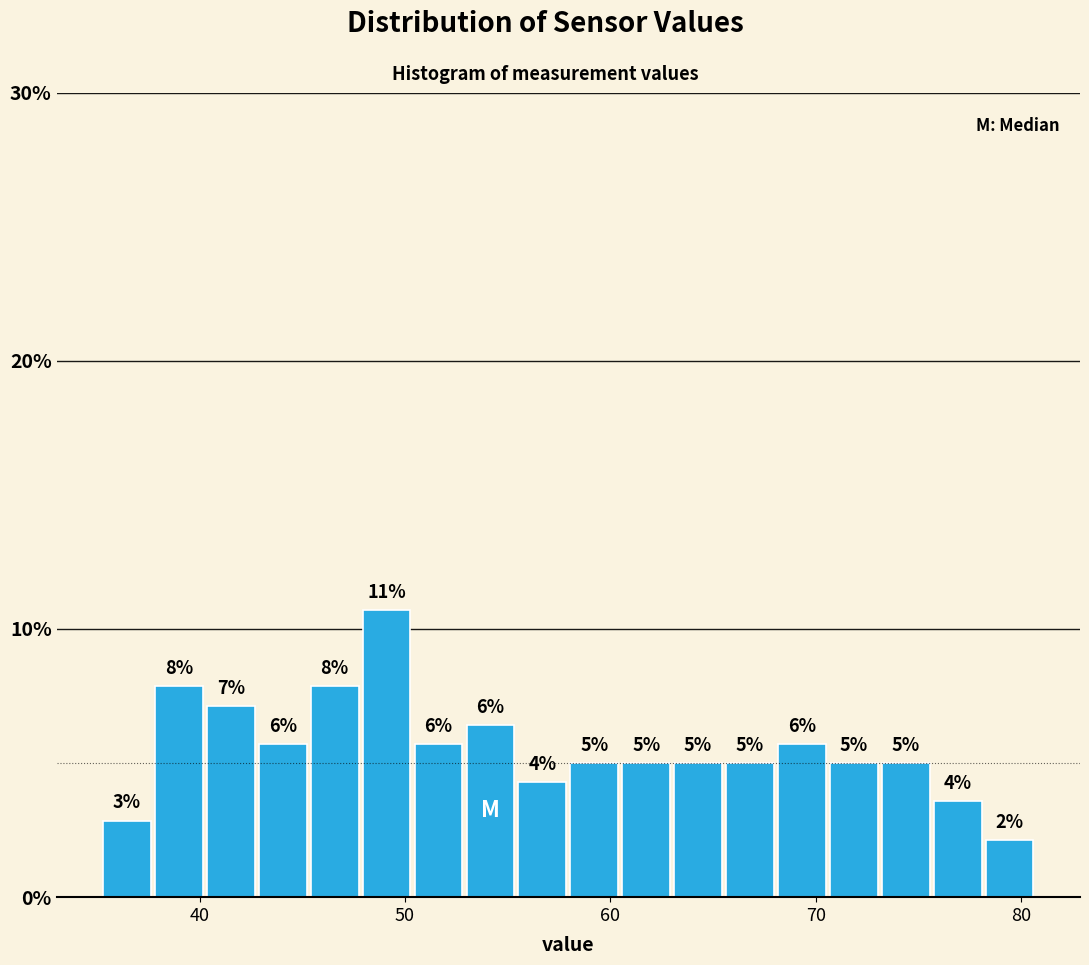

Around what value on the x-axis is the tallest bar? Give the approximate position of its centre, as read against the axis.

49